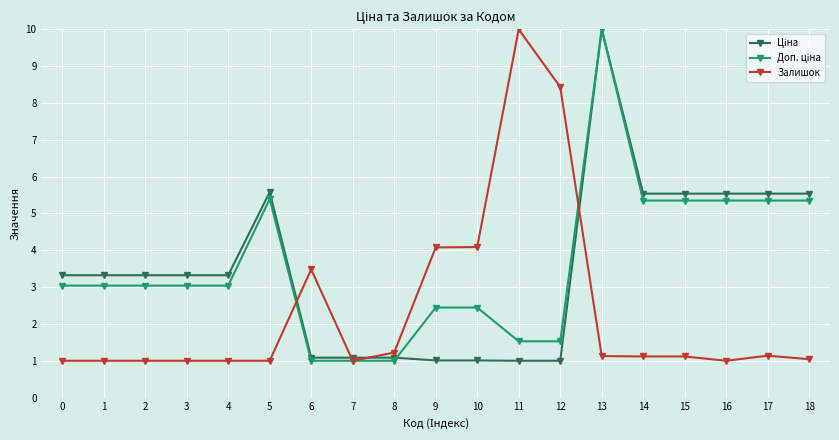

What is the maximum value for Залишок?

10.0